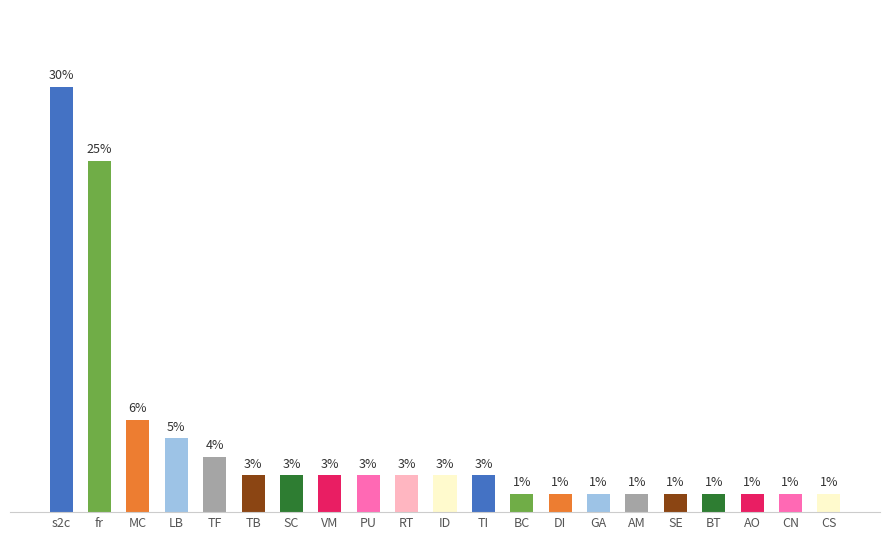

What is the value of the 20th bar from the left?

1.3